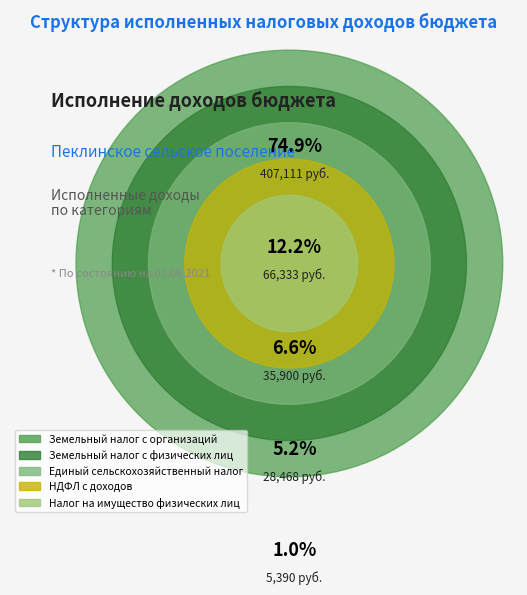

To the nearest percent, what portion does Земельный налог с организаций represent?

75%